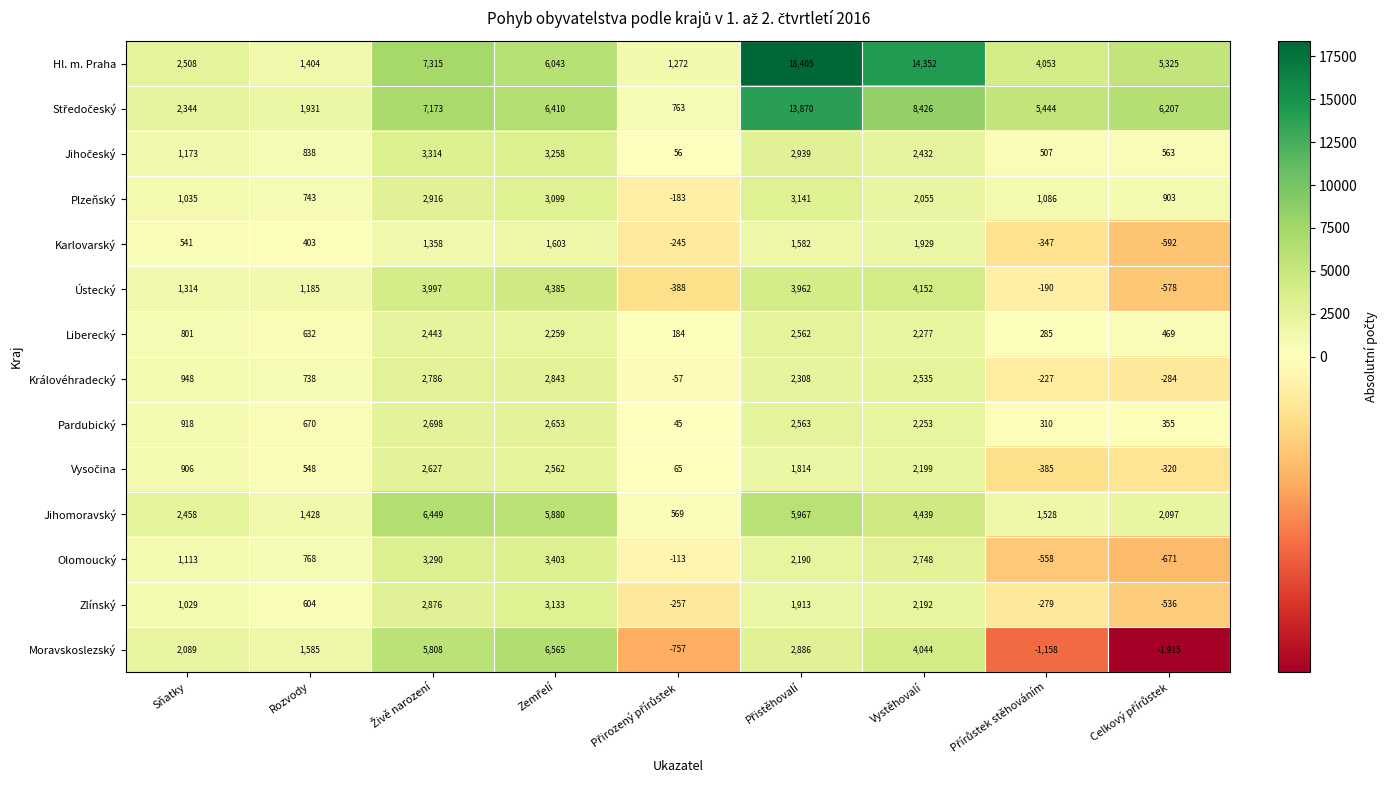

What is the maximum value for Královéhradecký?

2843